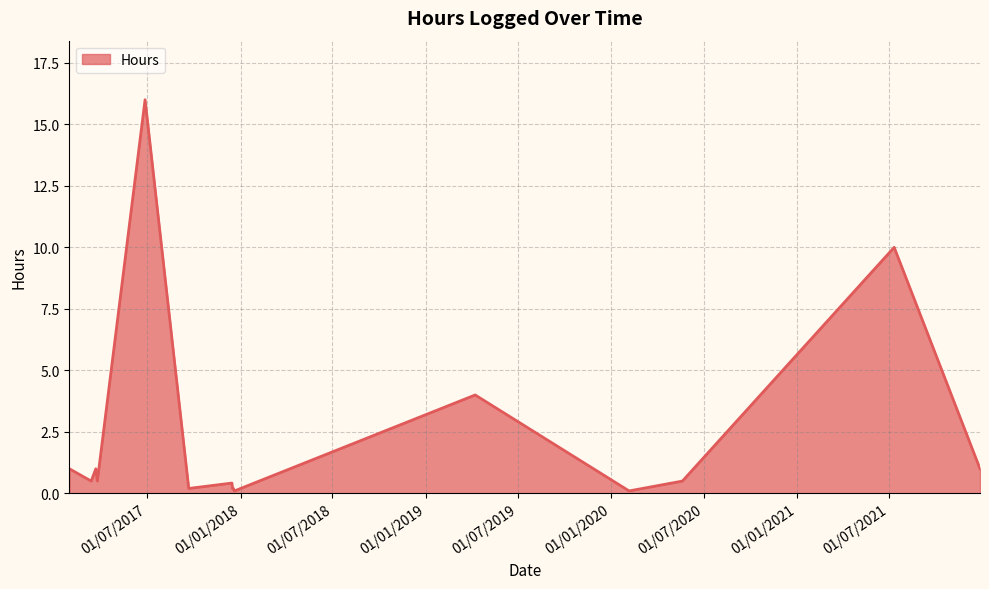

What is the difference between the maximum and minimum values?

15.9